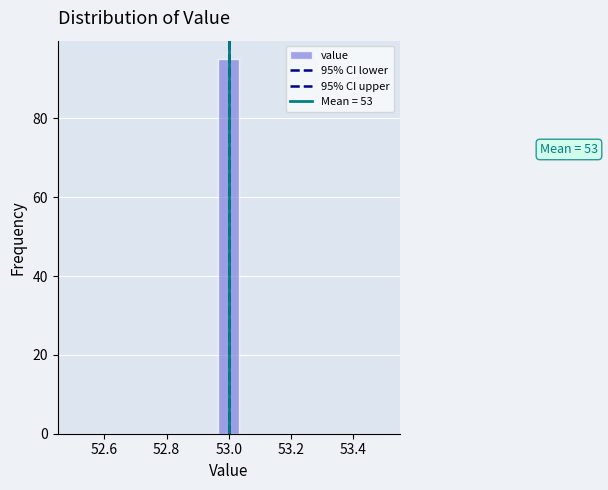

Around what value on the x-axis is the tallest bar? Give the approximate position of its centre, as read against the axis.

53.00